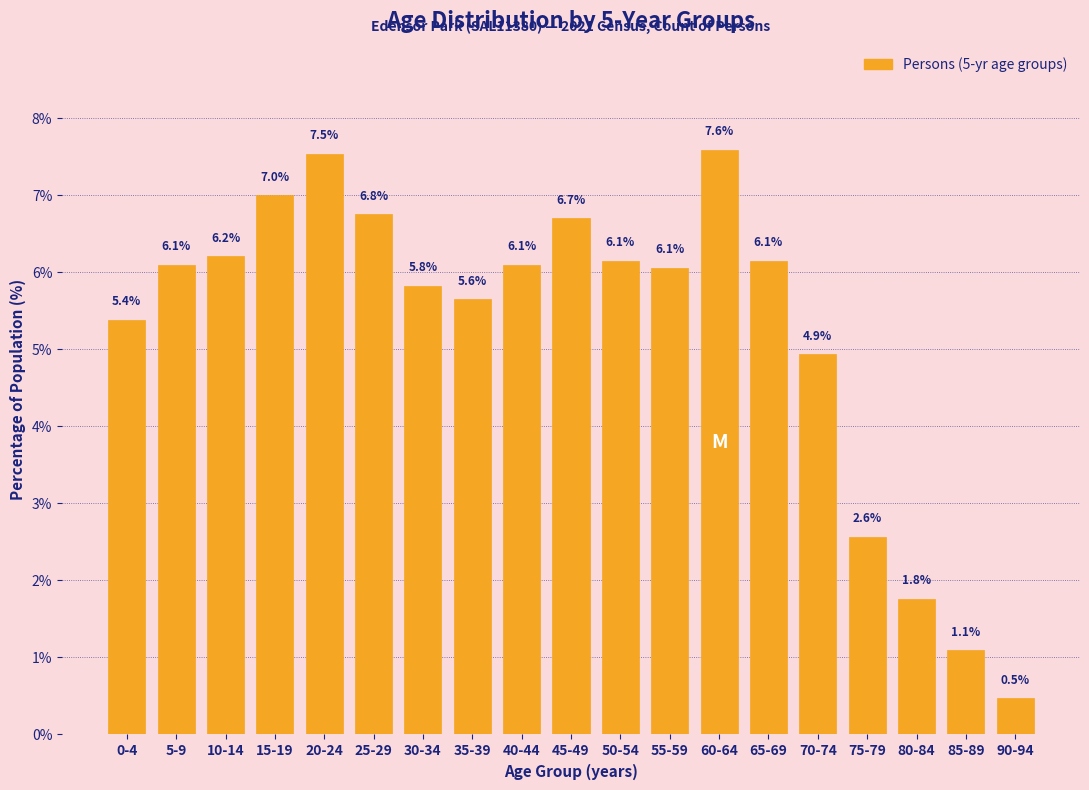

Reading left to right, list all the values displayed in this chart.

5.4	6.1	6.2	7.0	7.5	6.8	5.8	5.6	6.1	6.7	6.1	6.1	7.6	6.1	4.9	2.6	1.8	1.1	0.5